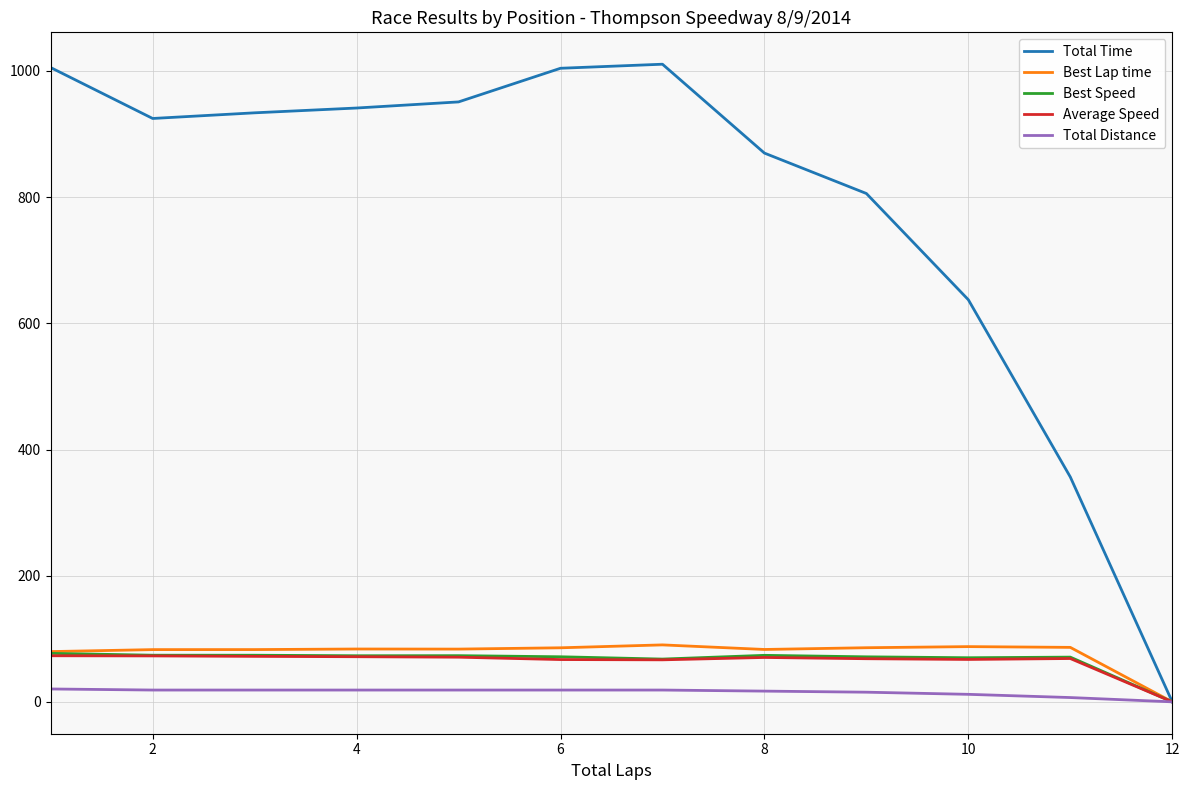

Which series has the widest spread of values?

Total Time